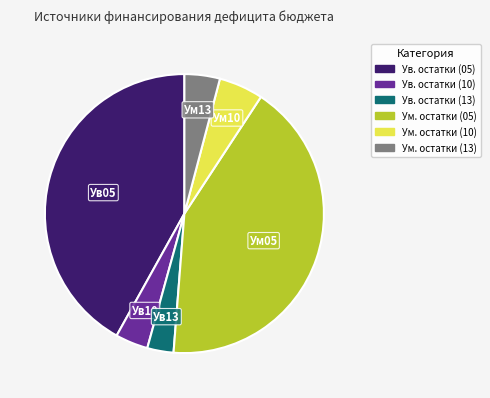

Is there any slice that represents more than half of the pie?

No